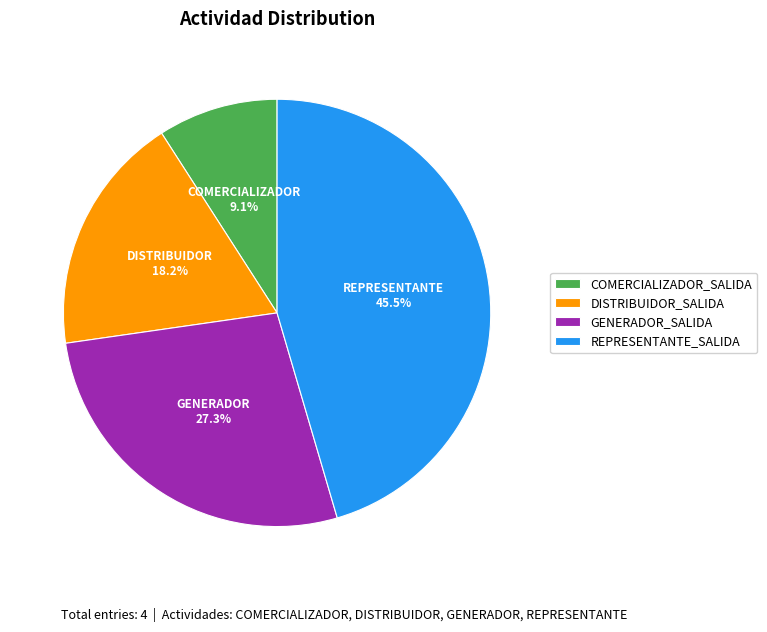

To the nearest percent, what is the average slice percentage?

25%